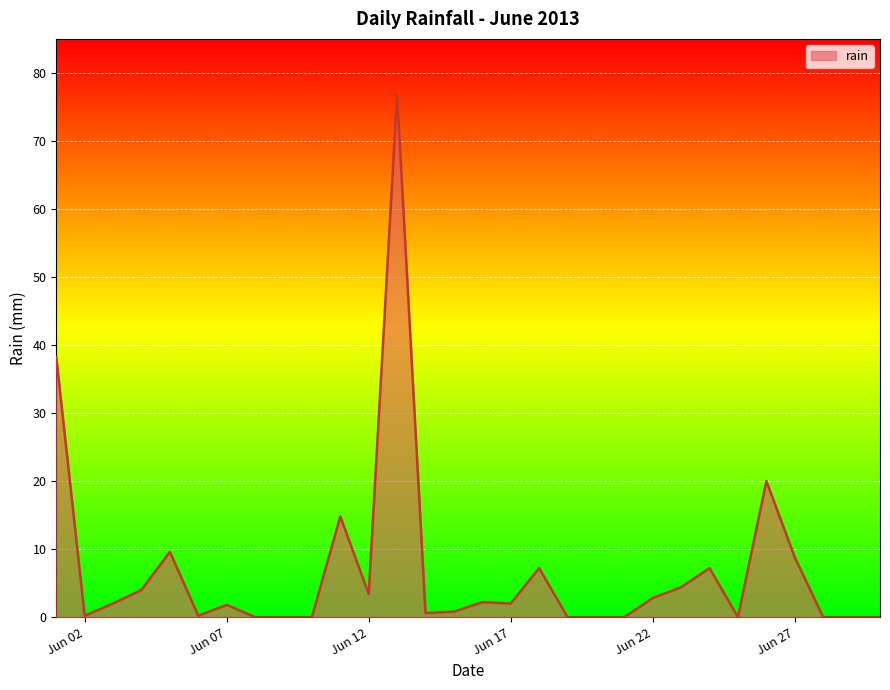

What is the difference between the maximum and minimum values?

76.8